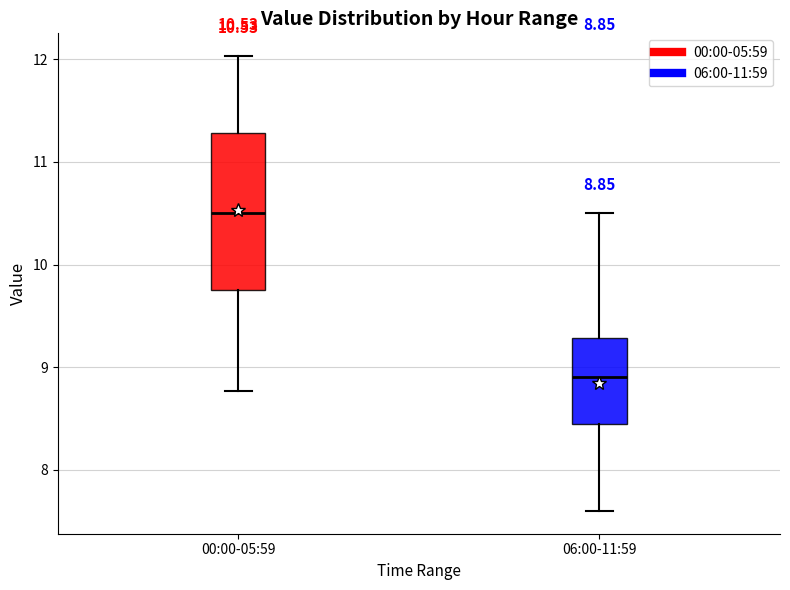

Which box is the tallest, from its lower edge to its upper edge?

00:00-05:59